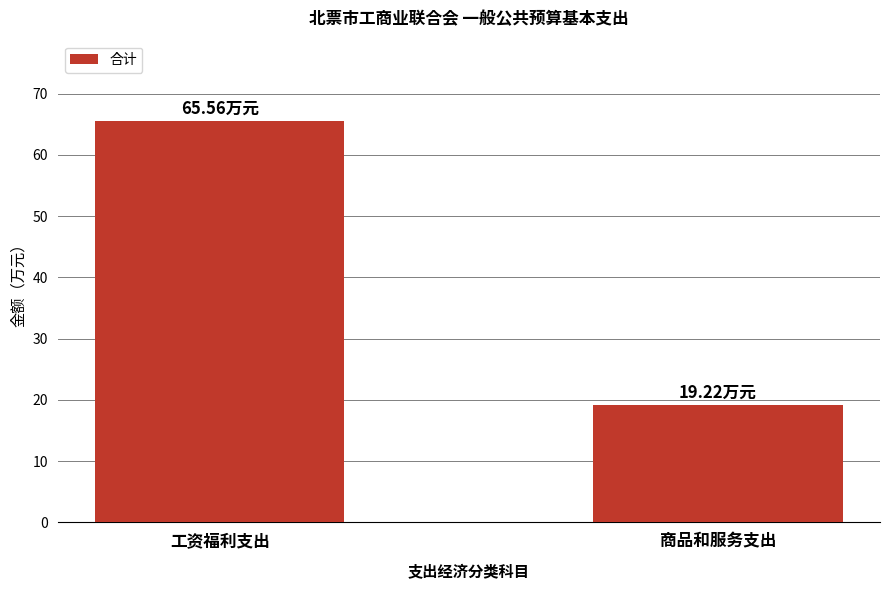

Between 商品和服务支出 and 工资福利支出, which is larger?

工资福利支出